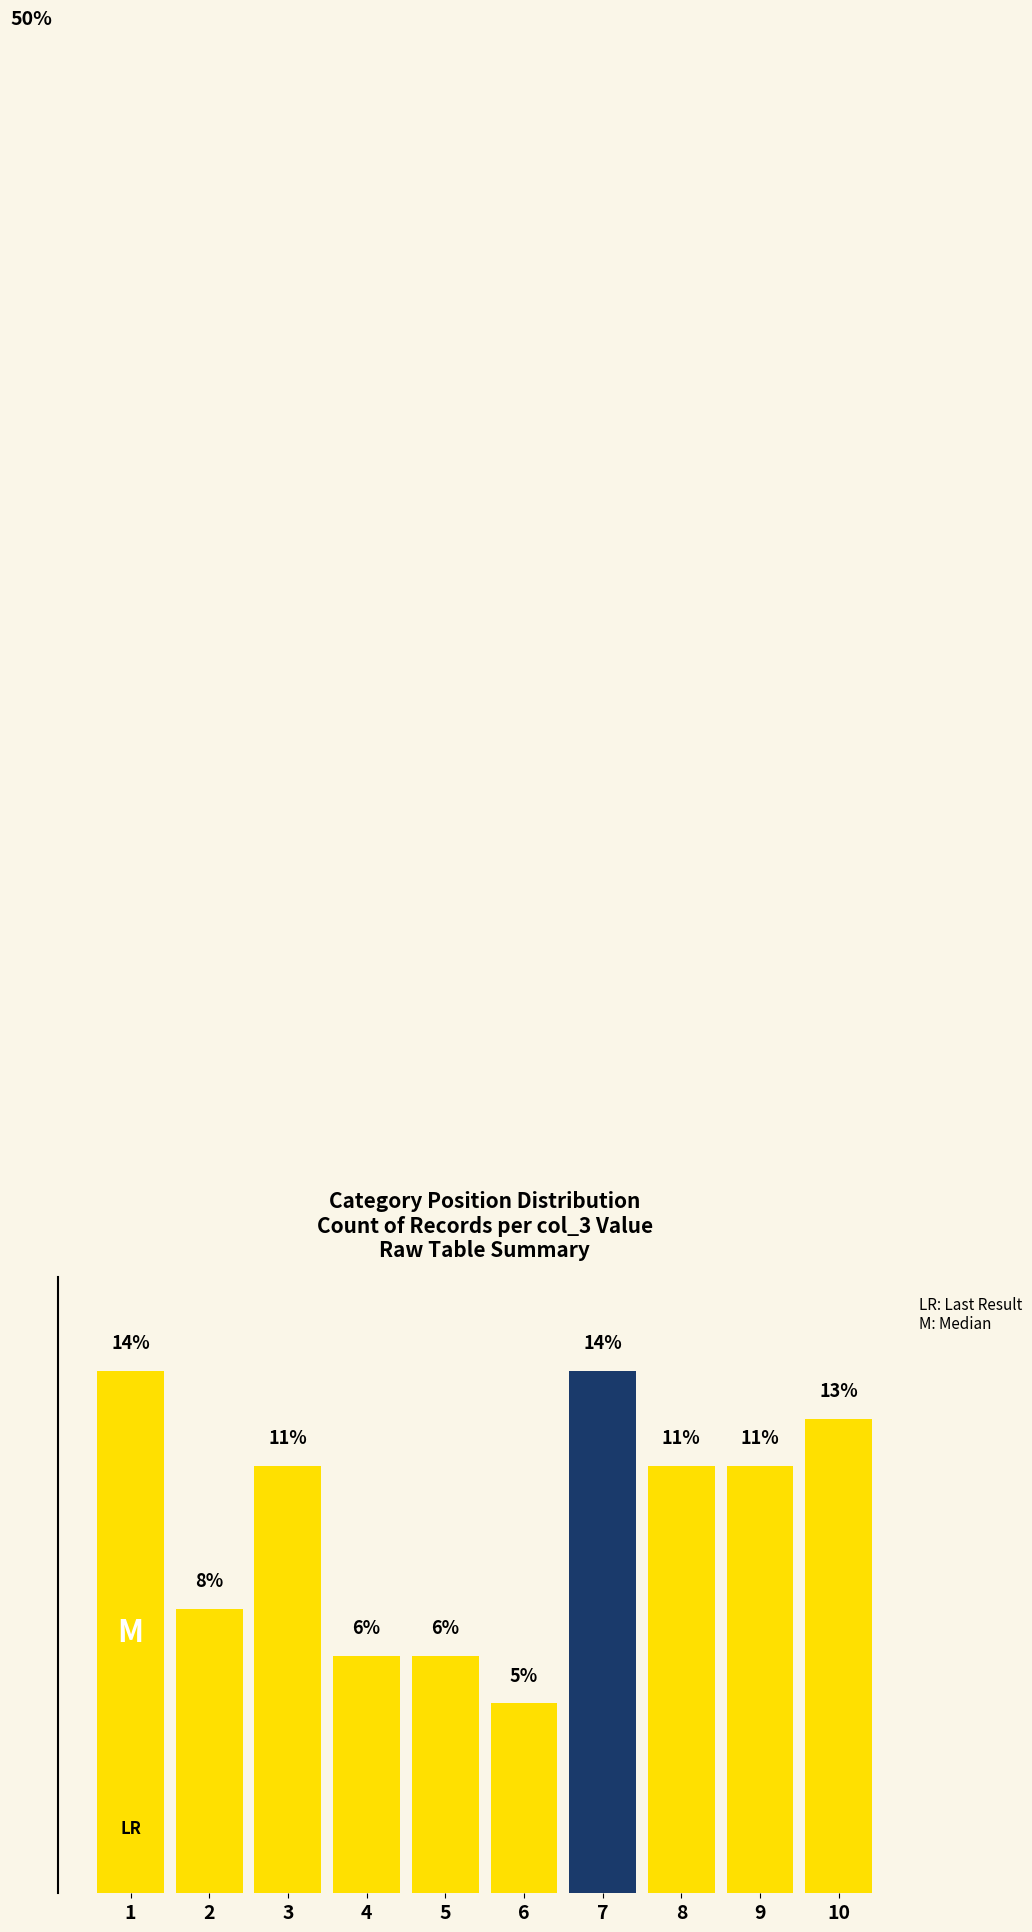

Between 2 and 9, which is larger?

9